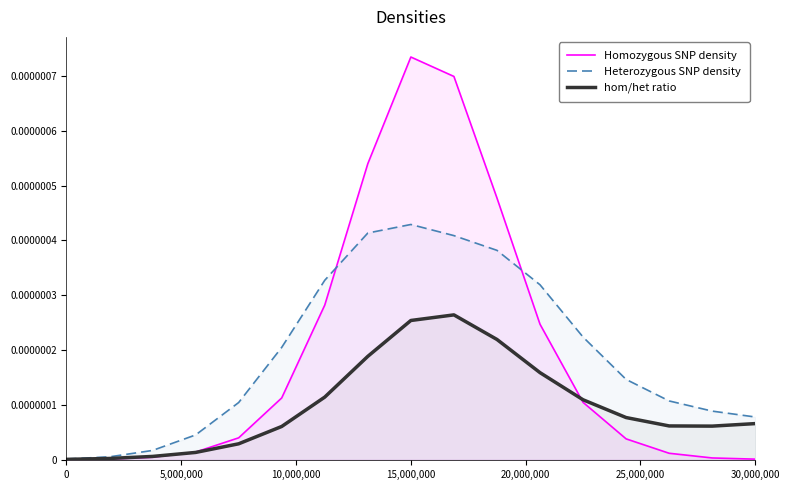

The value of Heterozygous SNP density at 15 is 0.0. True or false?

False